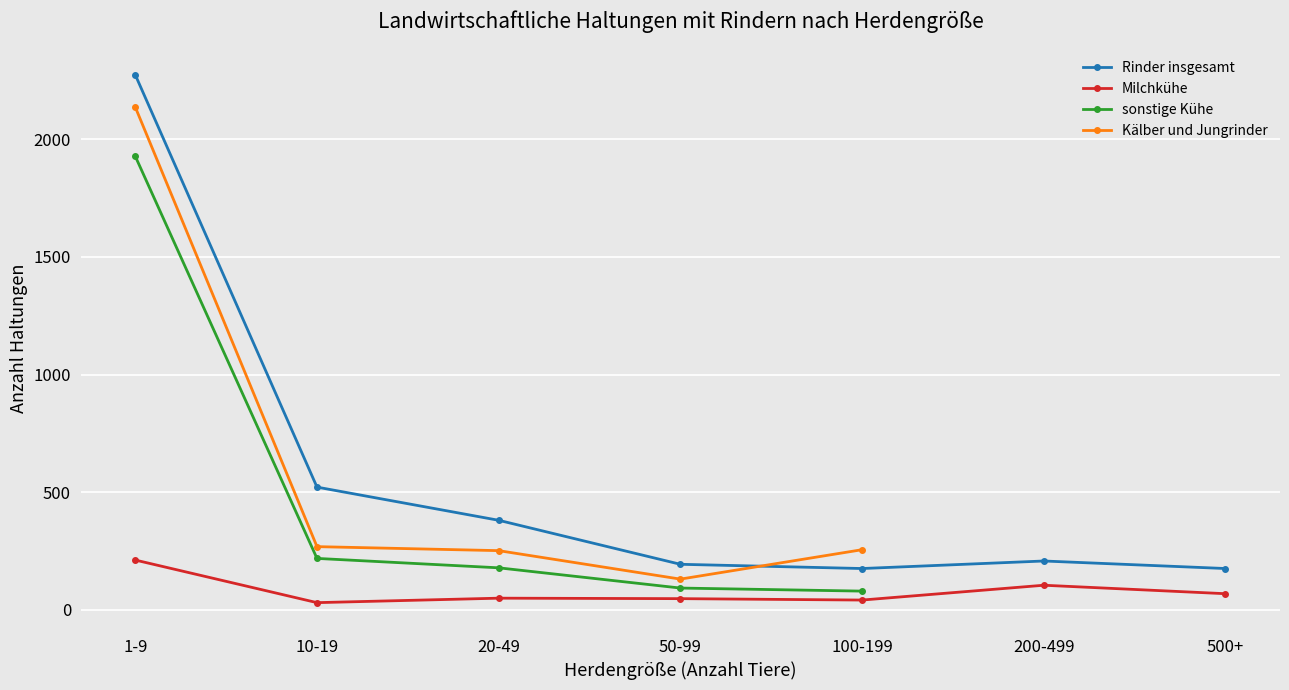

What is the difference between the second highest and minimum values in the Rinder insgesamt series?

346